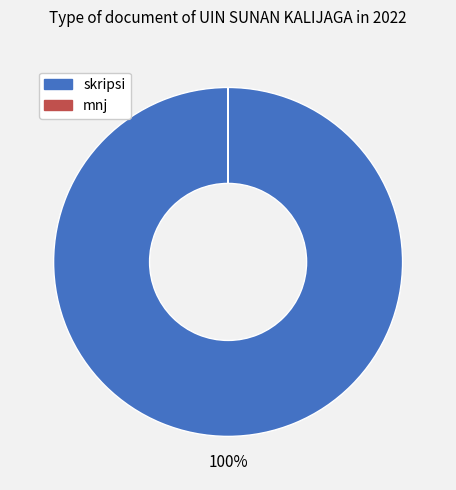

To the nearest percent, what portion does skripsi represent?

100%